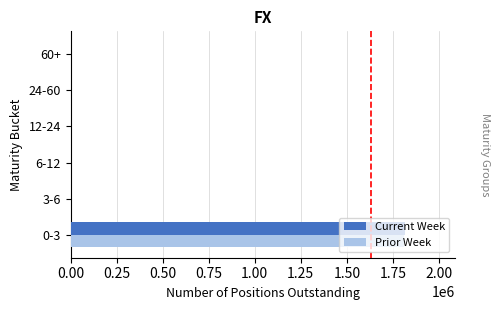

At which label is Current Week closest to 907630?

6-12